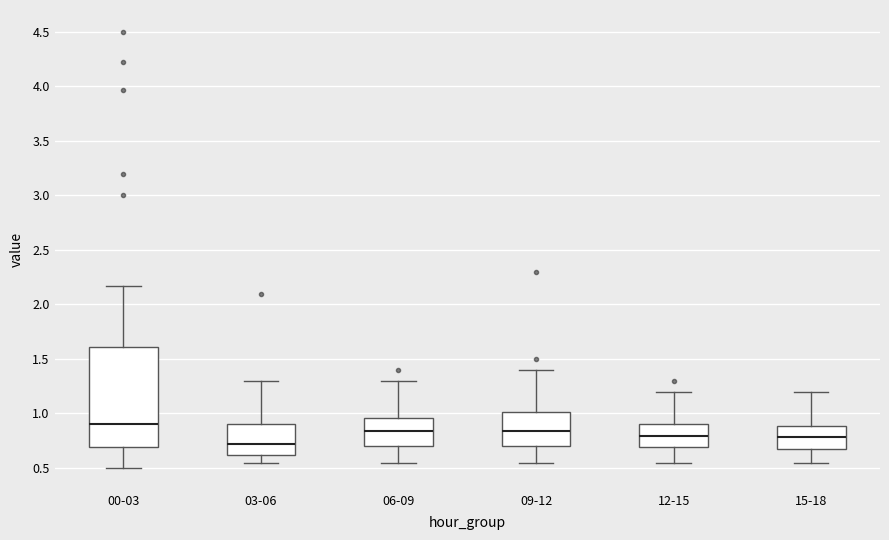

Where does the median line of the box for 03-06 sit on the y-axis? The values are not printed on the chart, so give them approximately, as read against the axis.

0.70